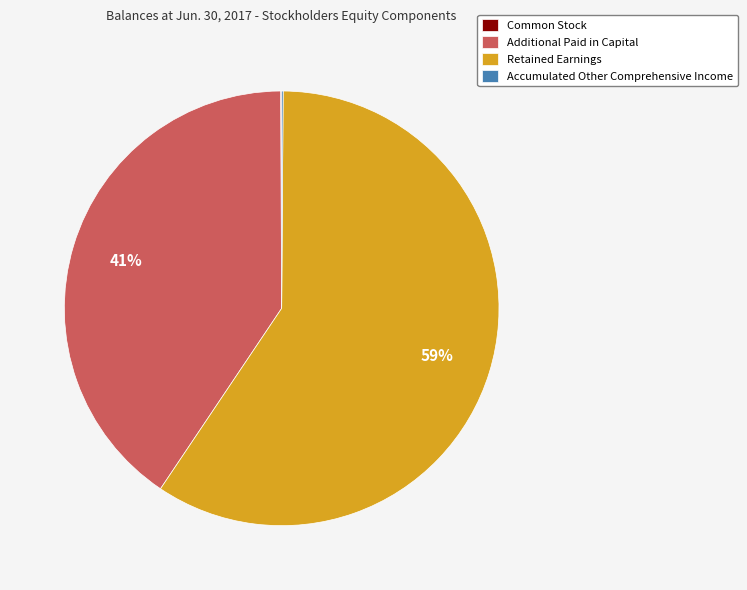

Which slice is the largest?

Retained Earnings